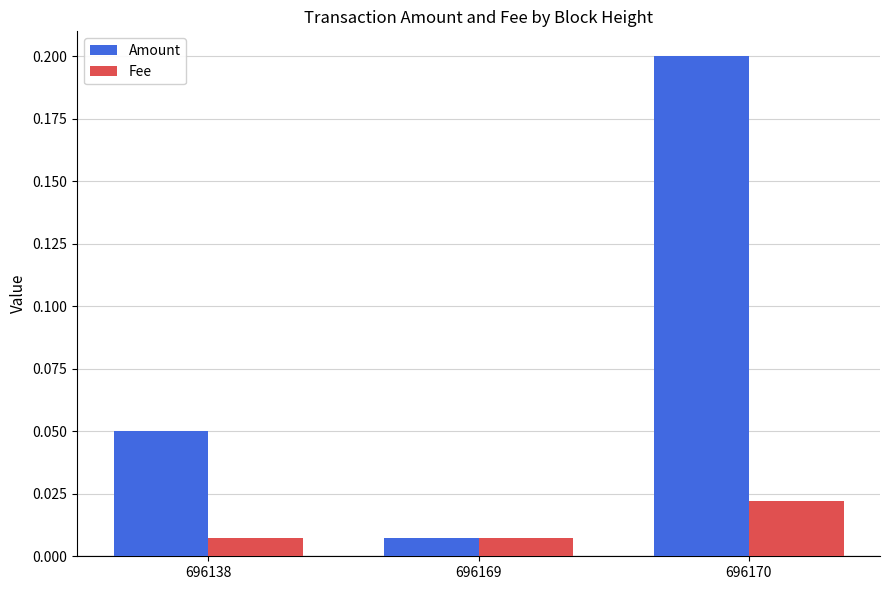

How many groups of bars are there?

3